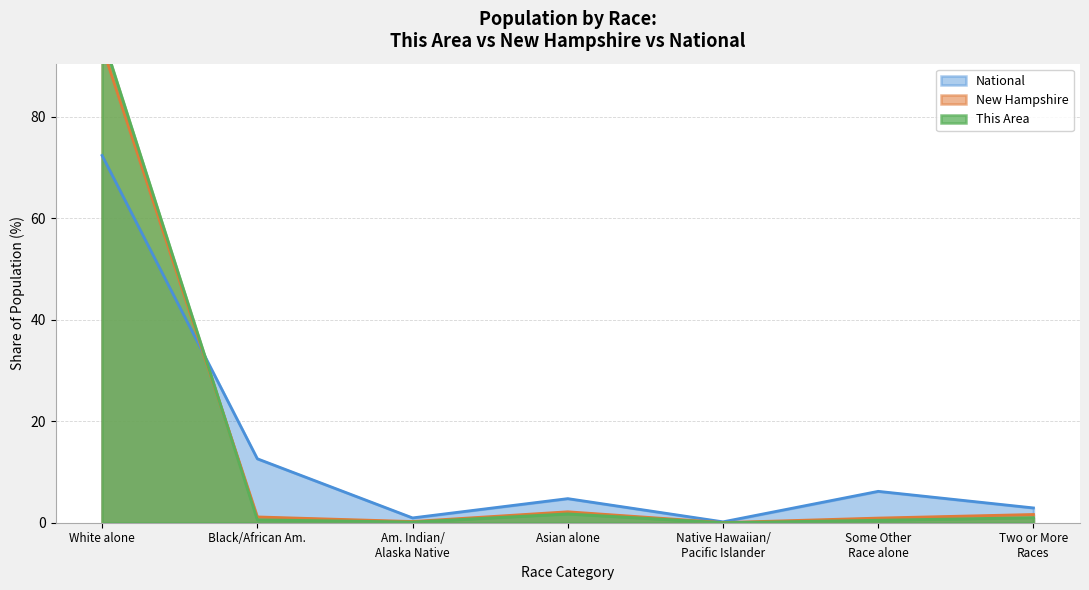

What is the value of the This Area point at the 7th from the left?

1.0